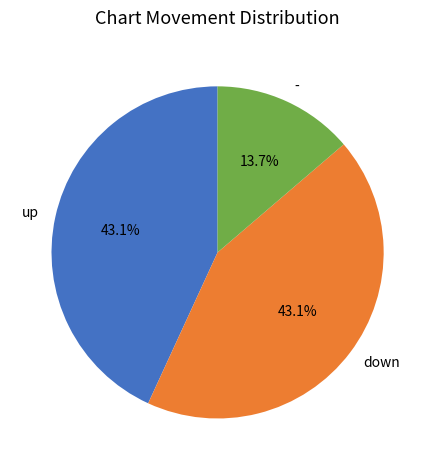

To the nearest percent, what is the difference between the largest and smallest slice percentages?

29%